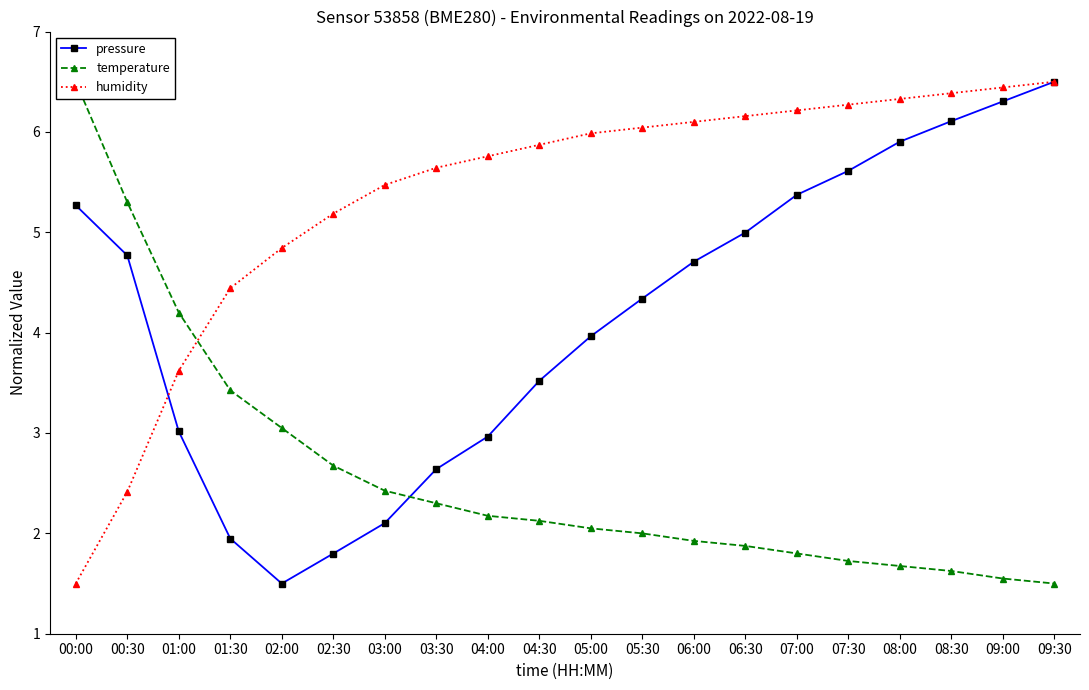

At 05:30, list the series in order from largest to smallest.

humidity, pressure, temperature